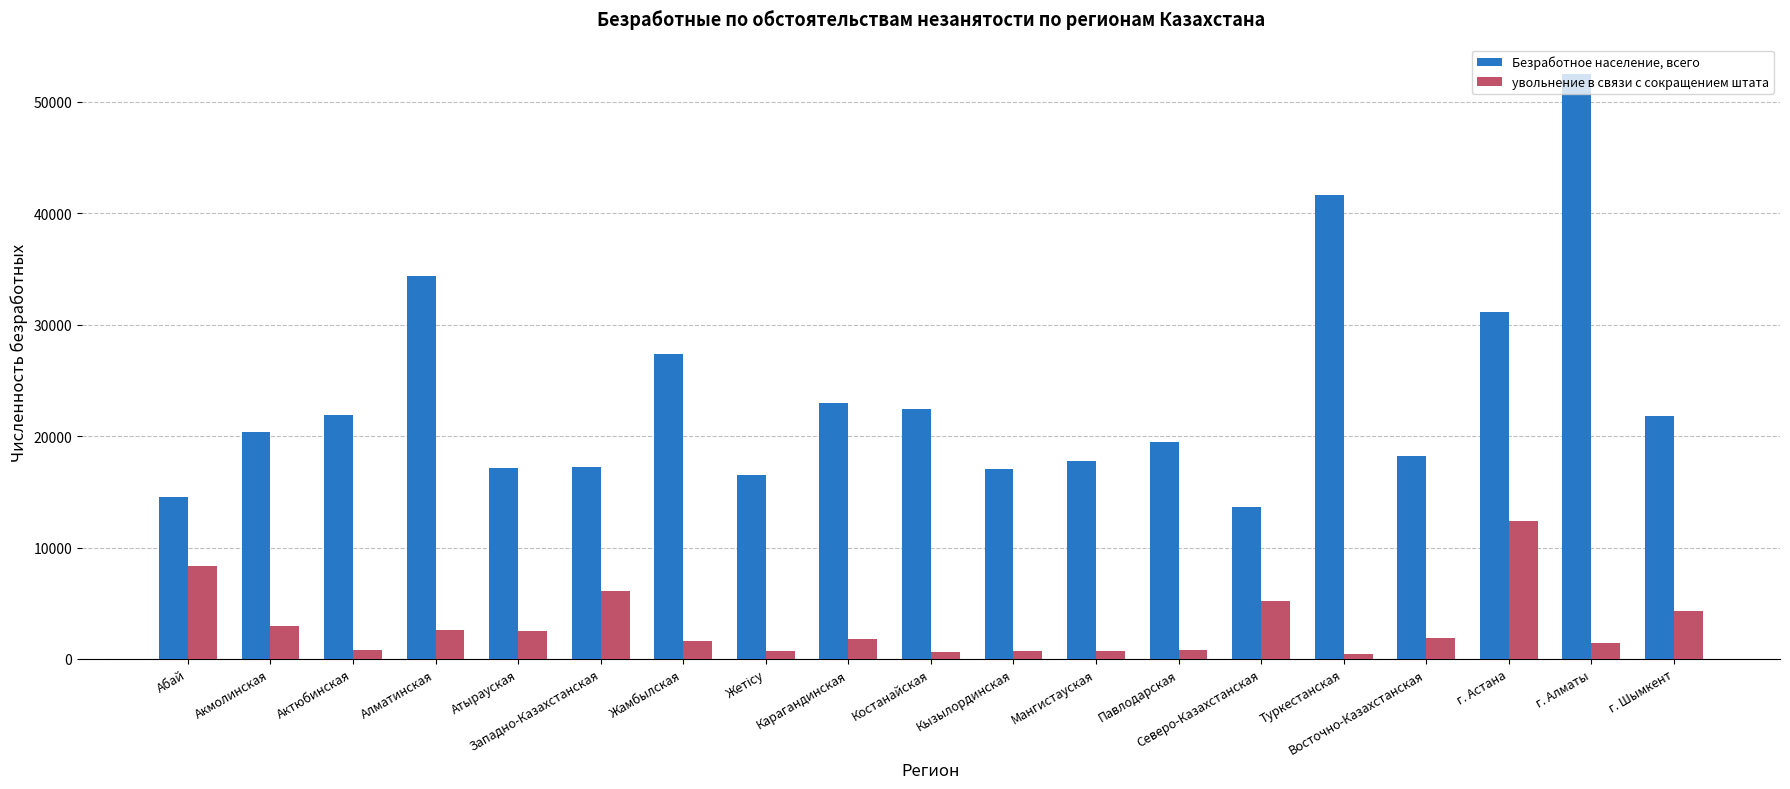

What is the value of the увольнение в связи с сокращением штата bar at the 18th from the left?

1468